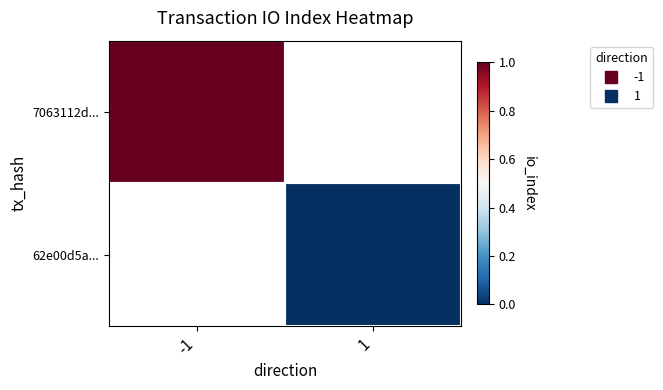

The 7063112d... series shows 1.0 at -1. True or false?

True